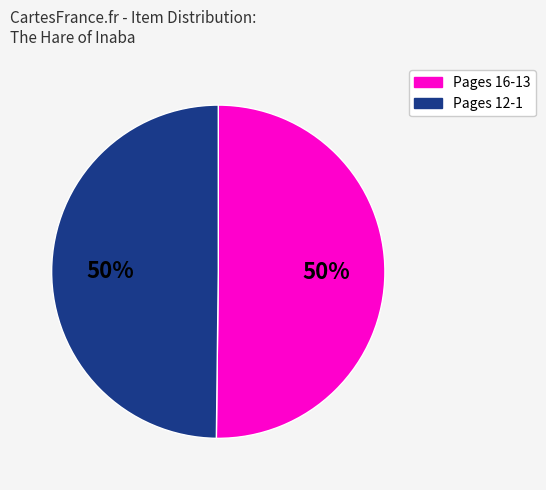

To the nearest percent, what is the average slice percentage?

50%